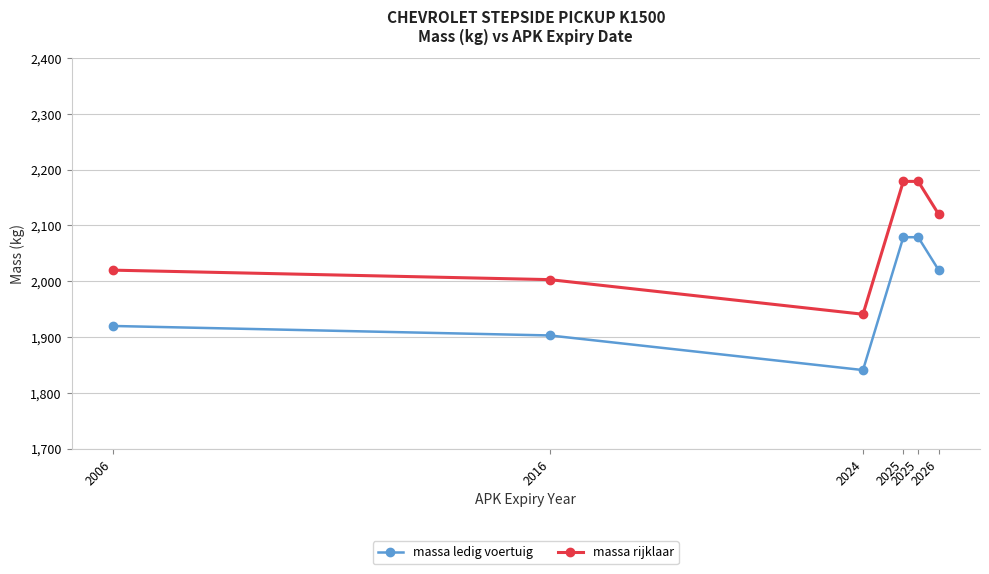

How many distinct data groups are displayed?

2